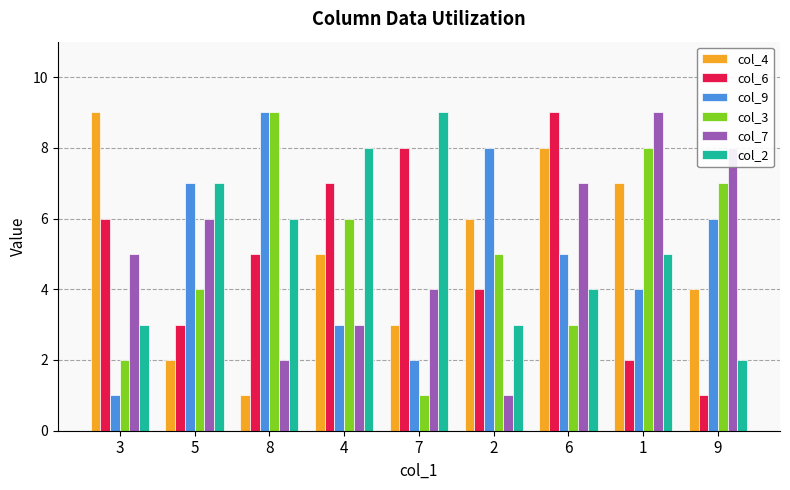

At which category is the sum across all series the highest?

6